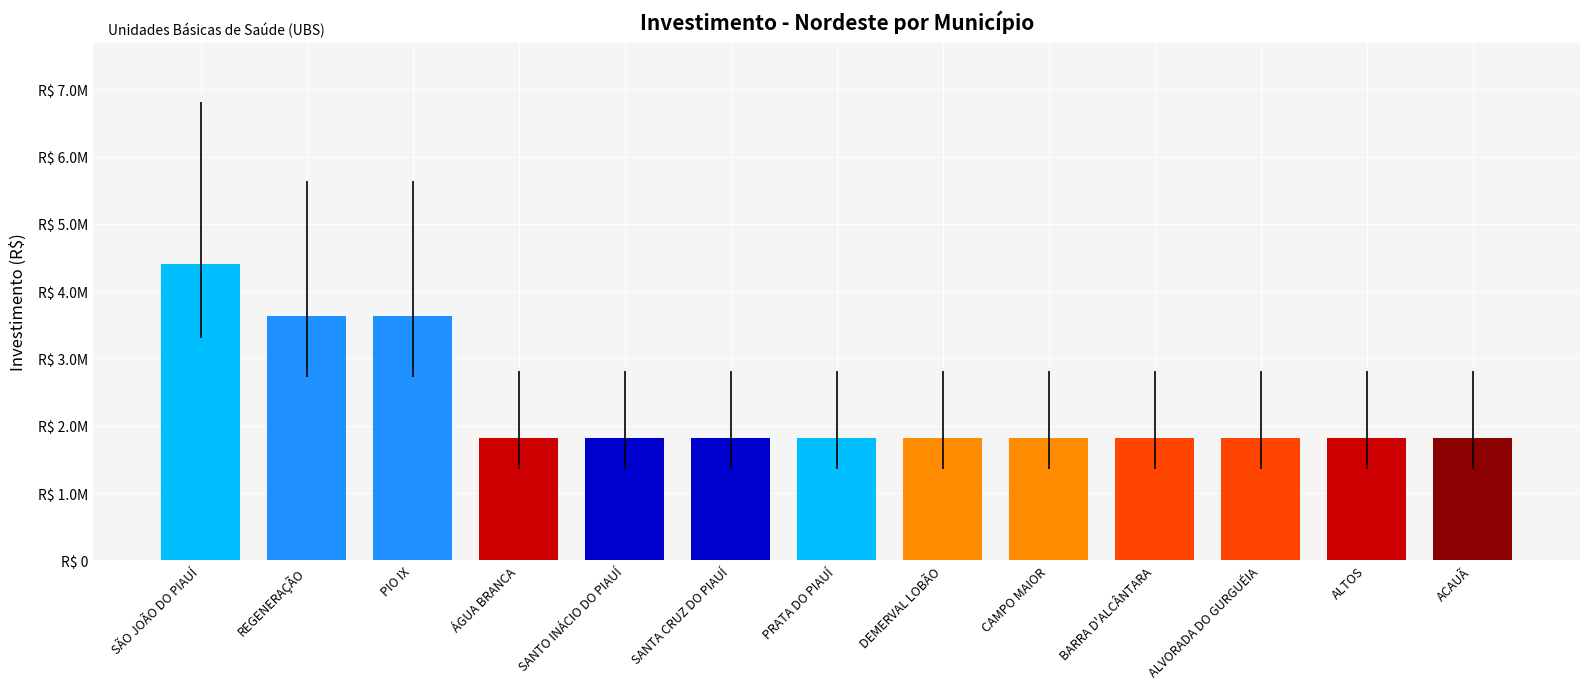

What position from the right is PRATA DO PIAUÍ?

7